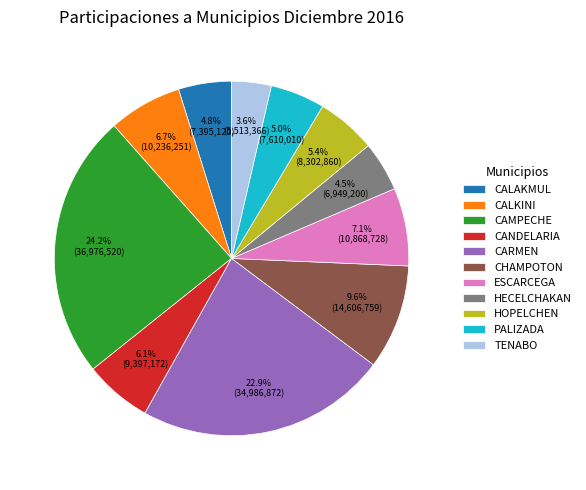

How many slices are in this pie chart?

11